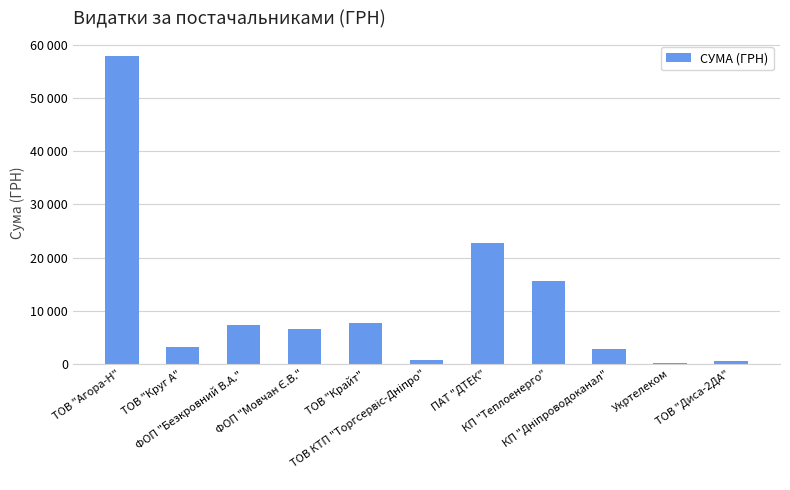

Rank the categories by value from lowest to highest.

Укртелеком, ТОВ "Диса-2ДА", ТОВ КТП "Торгсервіс-Дніпро", КП "Дніпроводоканал", ТОВ "Круг А", ФОП "Мовчан Є.В.", ФОП "Безкровний В.А.", ТОВ "Крайт", КП "Теплоенерго", ПАТ "ДТЕК", ТОВ "Агора-Н"